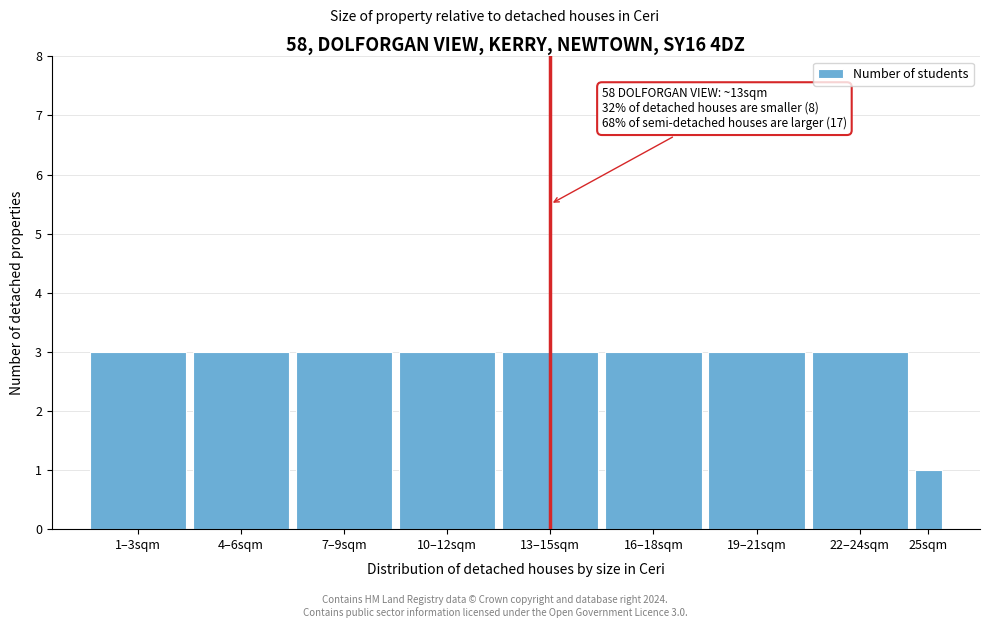

Reading left to right, extract all data points from this chart.

1–3sqm=3	4–6sqm=3	7–9sqm=3	10–12sqm=3	13–15sqm=3	16–18sqm=3	19–21sqm=3	22–24sqm=3	25sqm=1